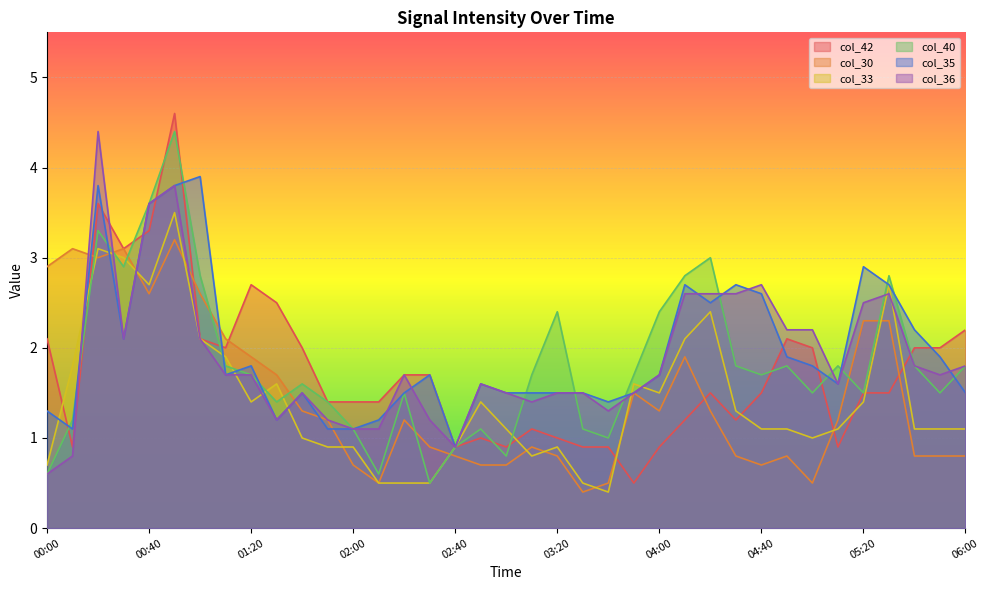

The col_35 series shows 2.4 at 01:40. True or false?

False